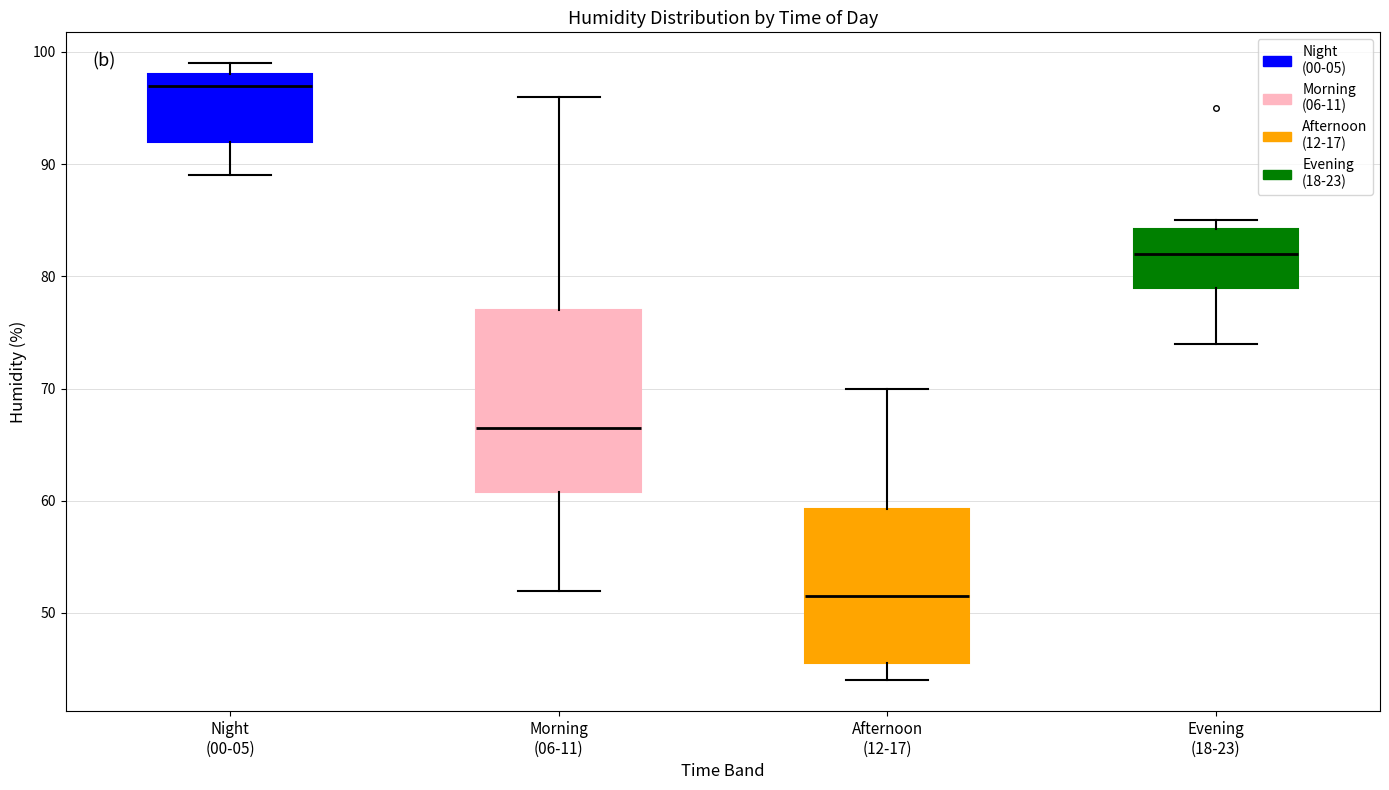

Where is the lower edge of the box for Morning (06-11) on the y-axis? The values are not printed on the chart, so give them approximately, as read against the axis.

61